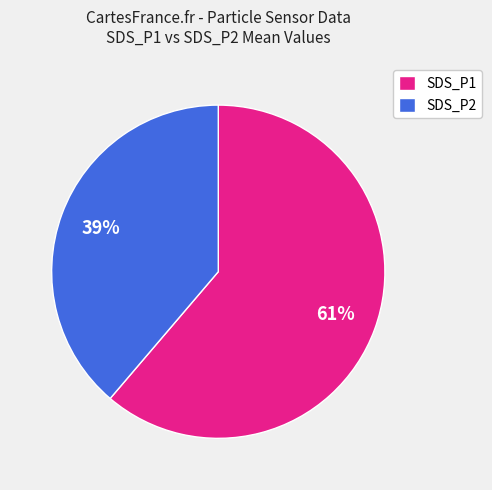

True or false: SDS_P1 accounts for 61% of the total.

True